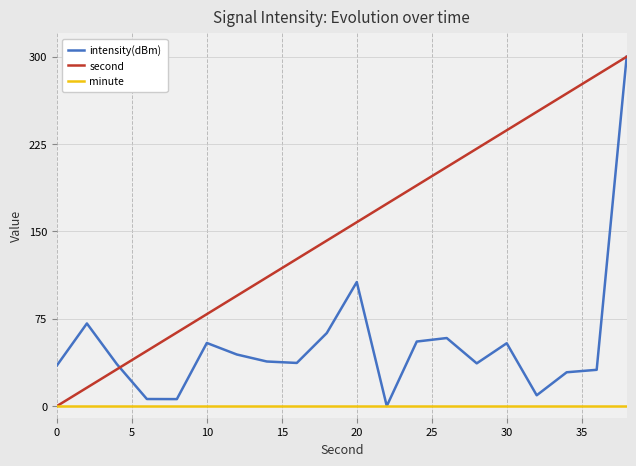

How many lines are shown in the chart?

3